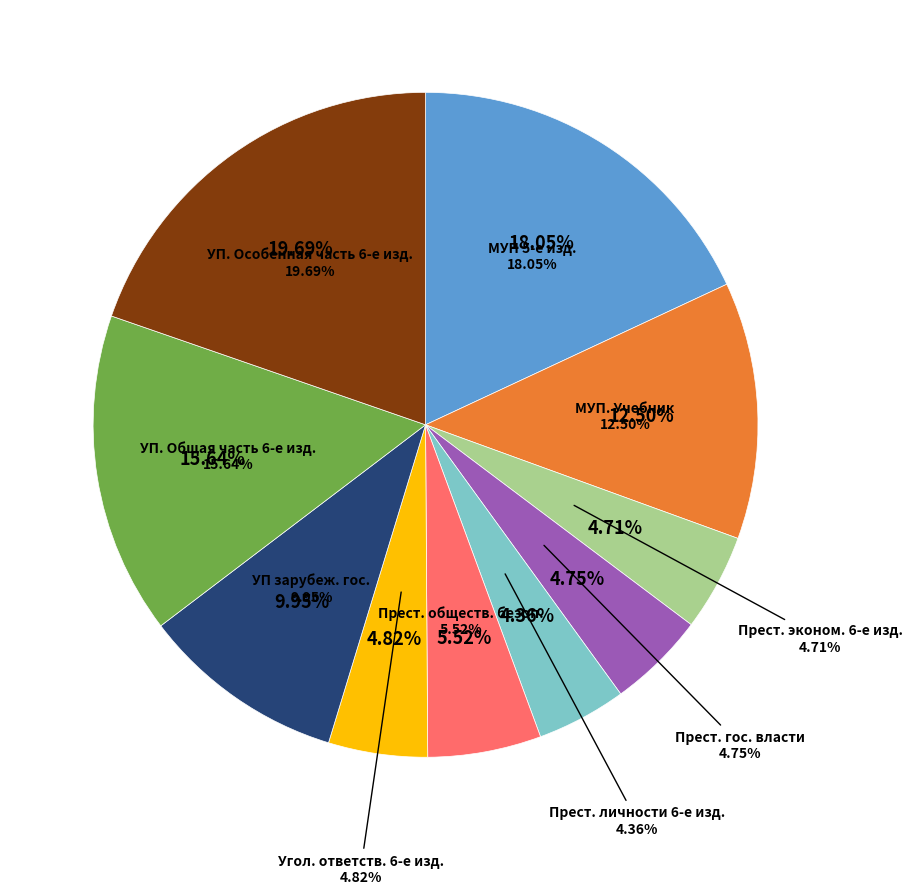

How many slices are in this pie chart?

10